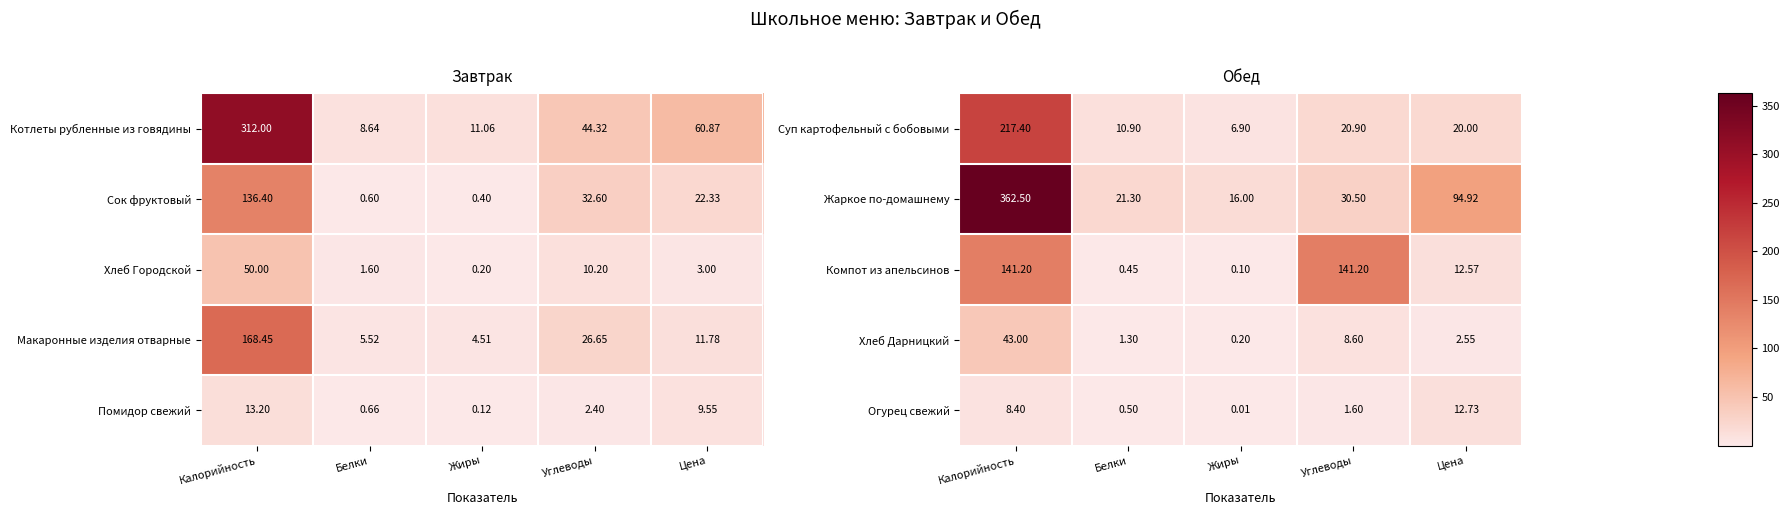

List the labels in order of Хлеб Дарницкий value, smallest first.

Жиры, Белки, Цена, Углеводы, Калорийность